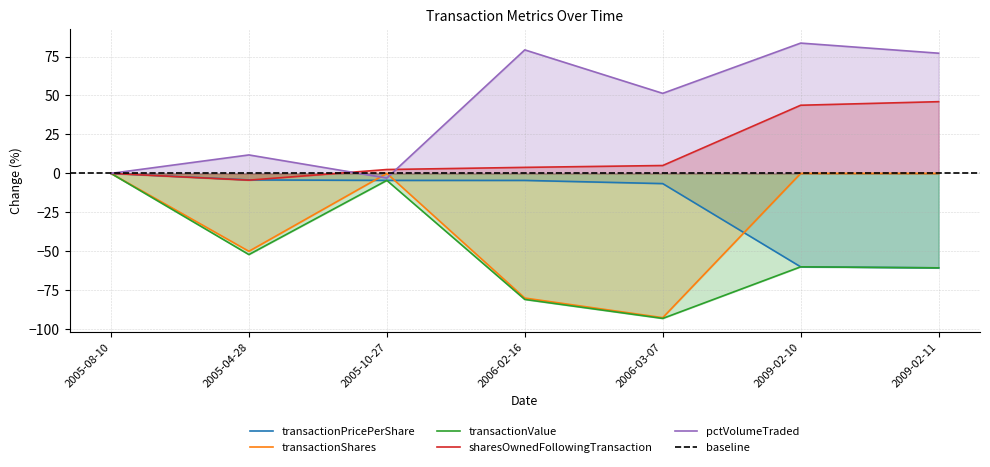

Does the chart have visible grid lines?

Yes